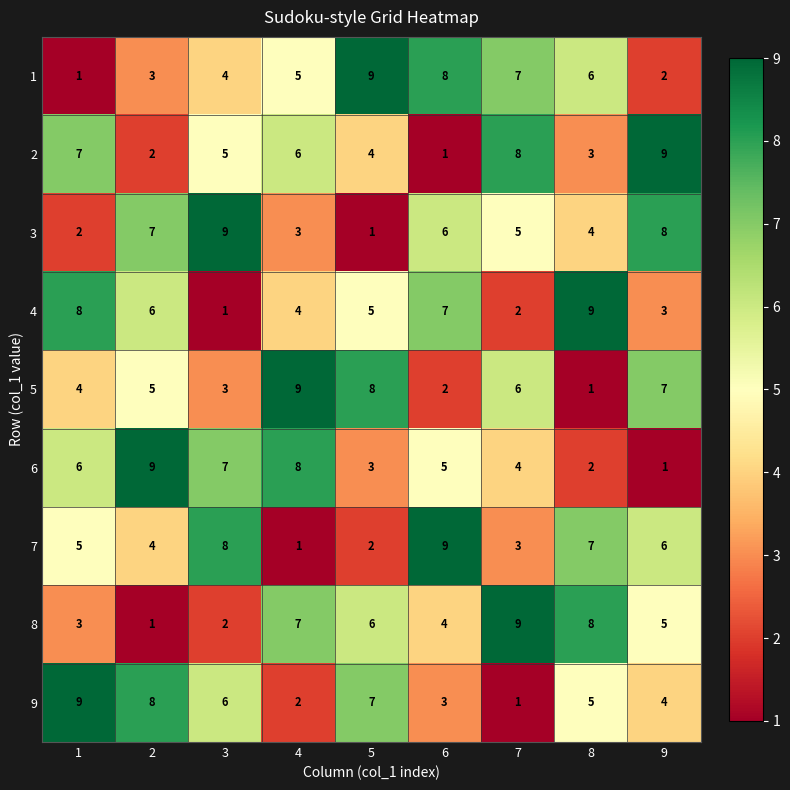

Where is 2 nearest to the value 5?

3